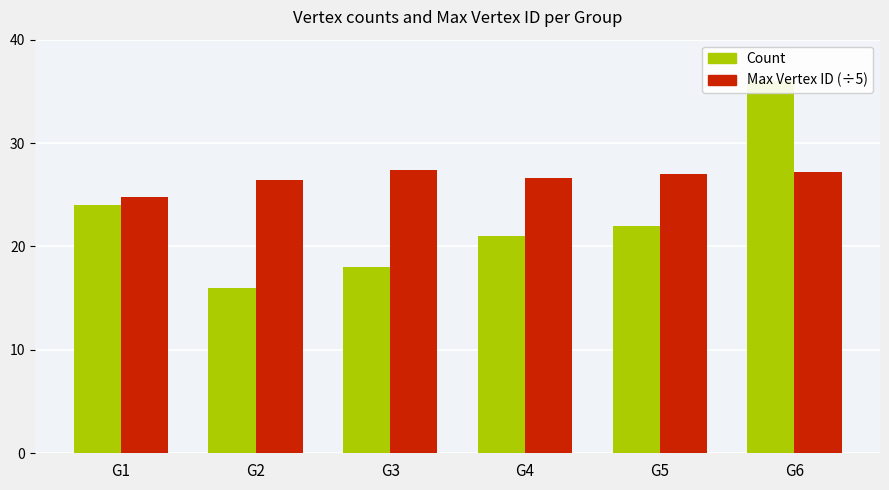

Reading right to left, transcribe all the data shown in this chart.

Count: G6=36.0	G5=22.0	G4=21.0	G3=18.0	G2=16.0	G1=24.0
Max Vertex ID (÷5): G6=27.2	G5=27.0	G4=26.6	G3=27.4	G2=26.4	G1=24.8